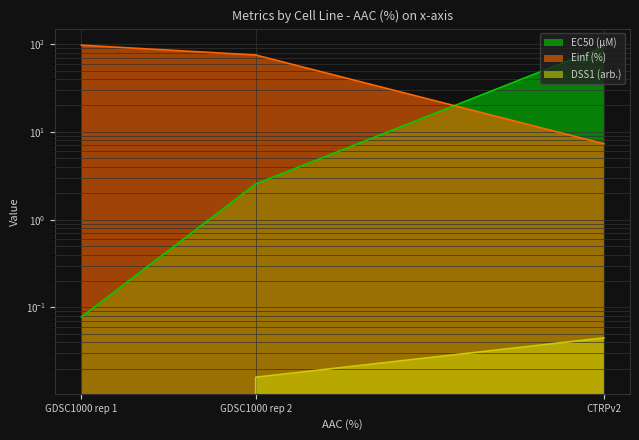

At GDSC1000 rep 1, list the series in order from smallest to largest.

DSS1 (arb.), EC50 (µM), Einf (%)